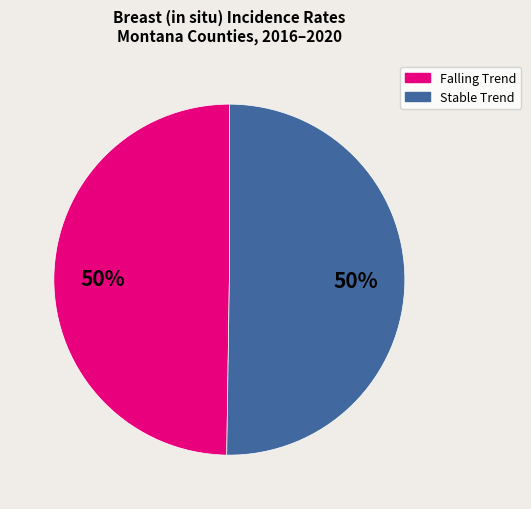

To the nearest percent, what portion does Stable Trend represent?

50%